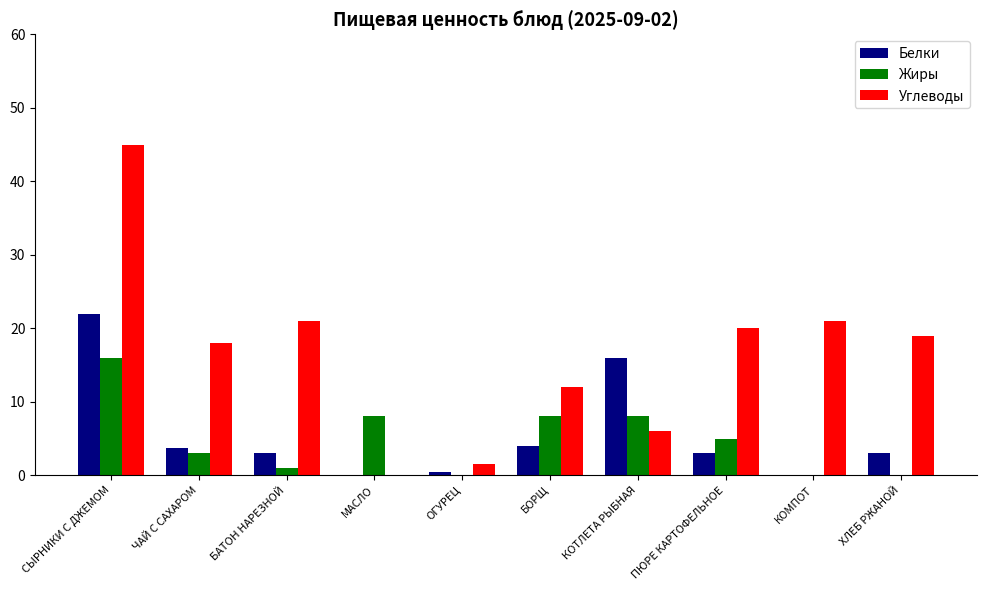

At which label does Жиры first exceed 5?

СЫРНИКИ С ДЖЕМОМ